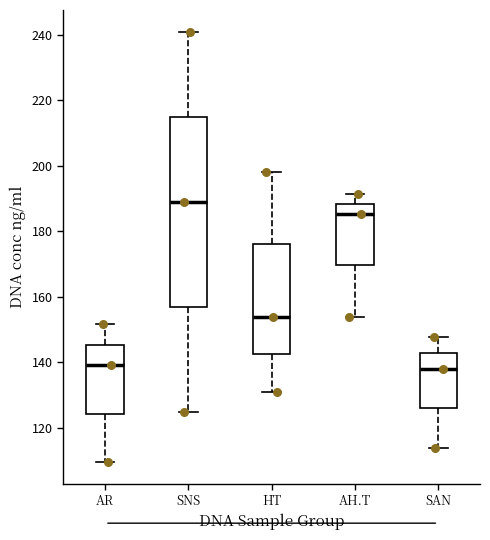

Which box is the tallest, from its lower edge to its upper edge?

SNS